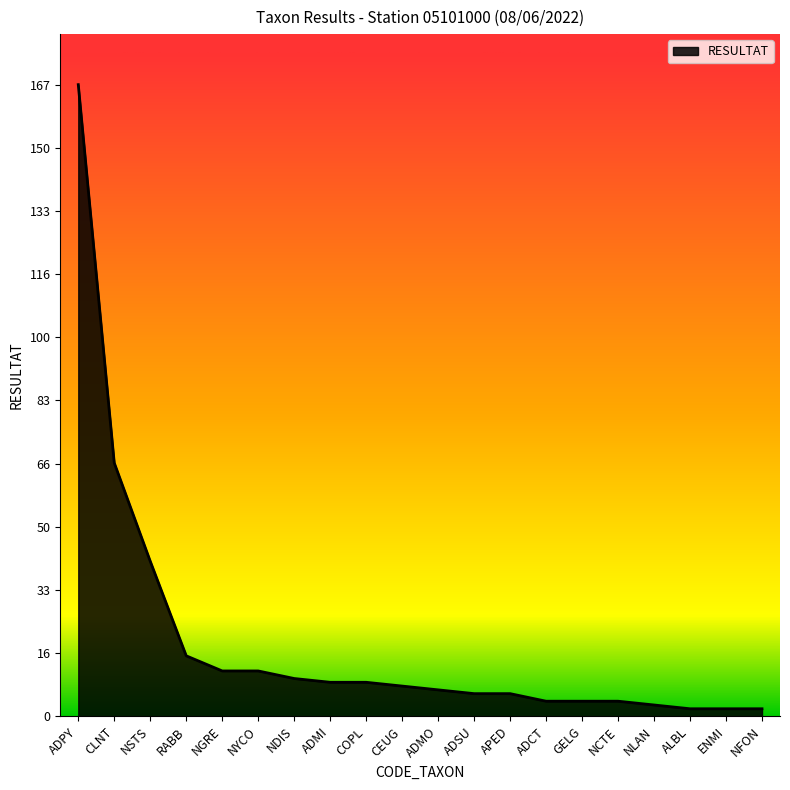

Read the value at NLAN.

3